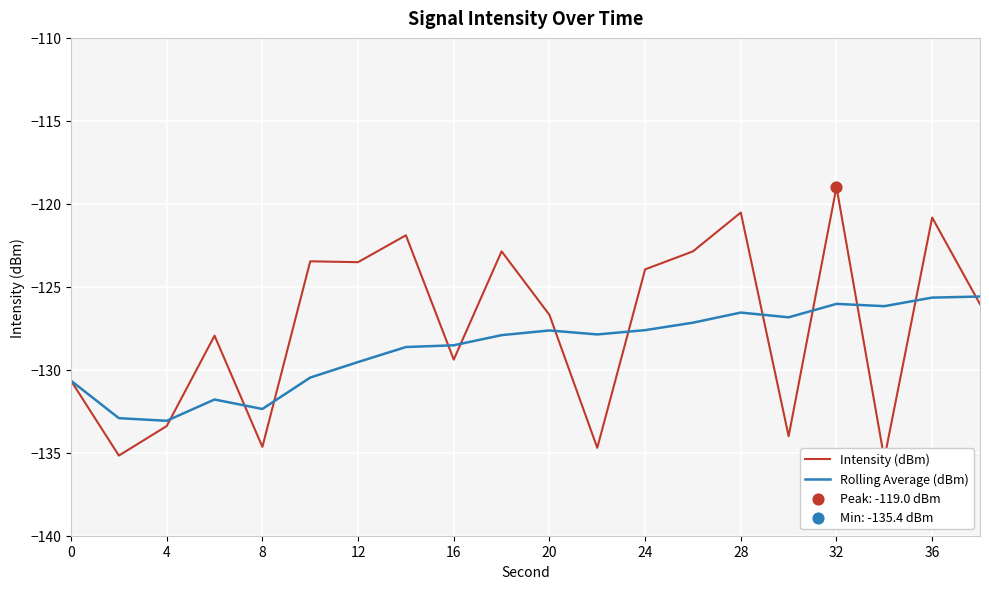

Which series contains the highest Y value?

Intensity (dBm)